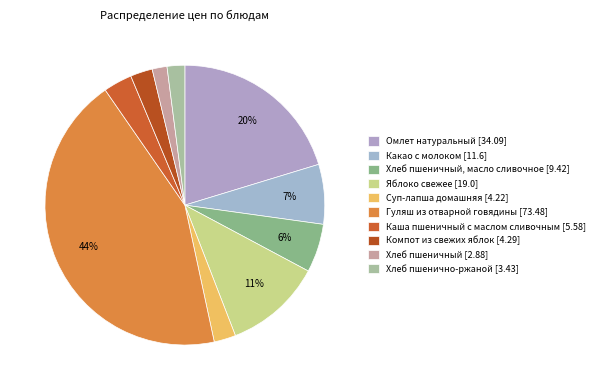

To the nearest percent, what is the average slice percentage?

10%